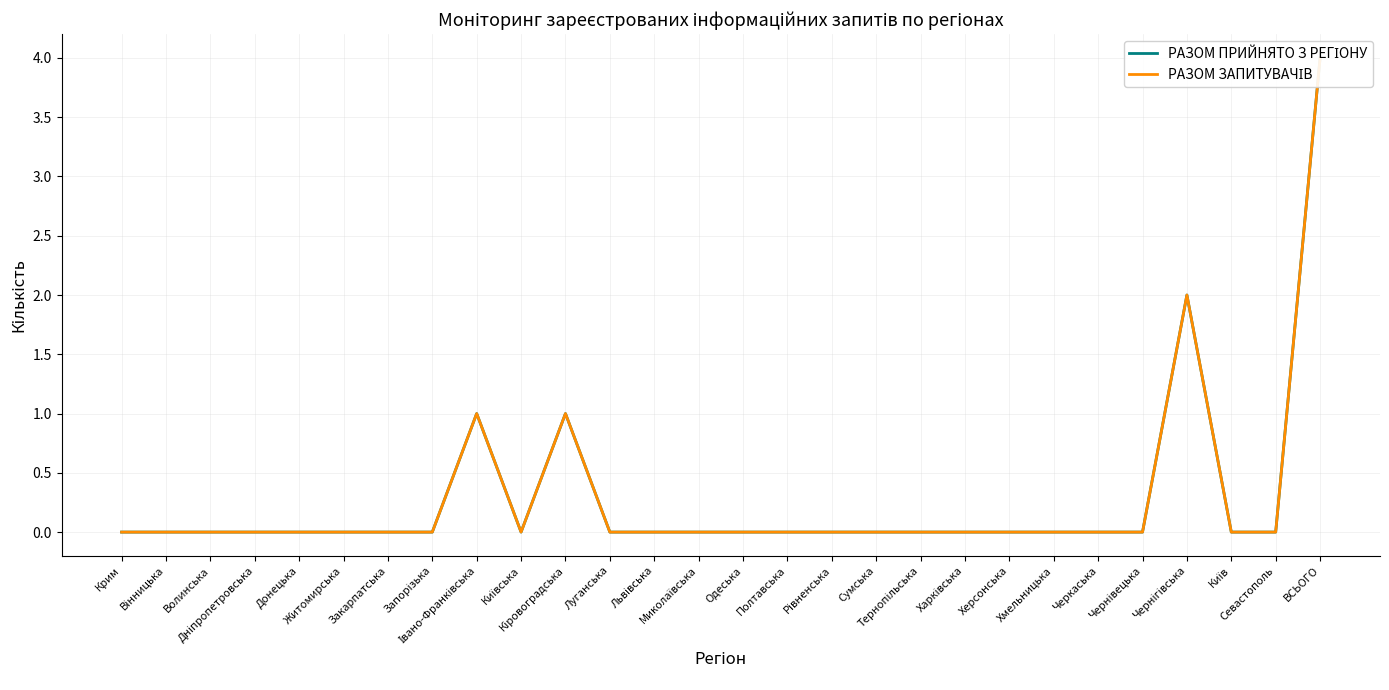

Does the chart display data point markers on the line(s)?

No